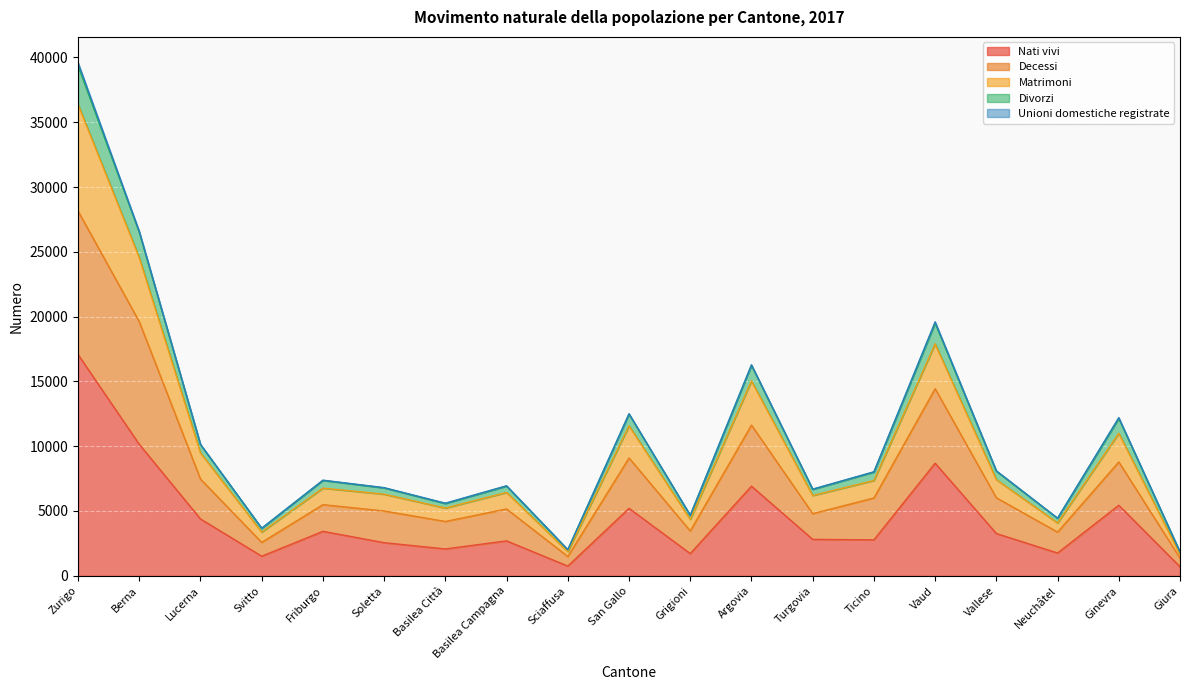

True or false: Matrimoni and Nati vivi cross at least once.

False